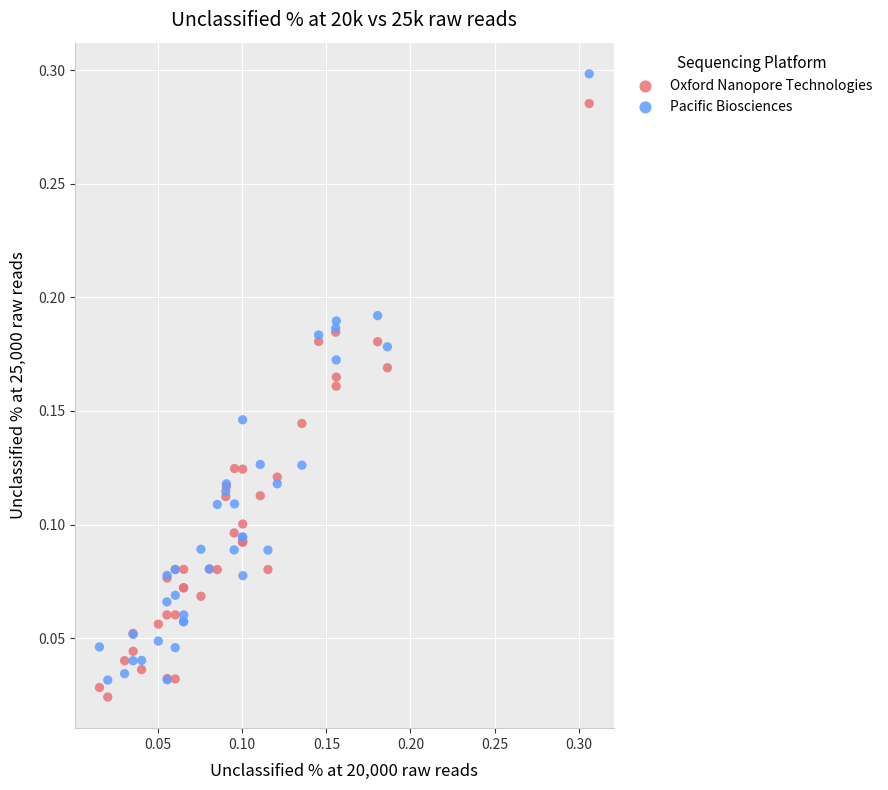

Which series reaches the maximum Y coordinate?

Pacific Biosciences